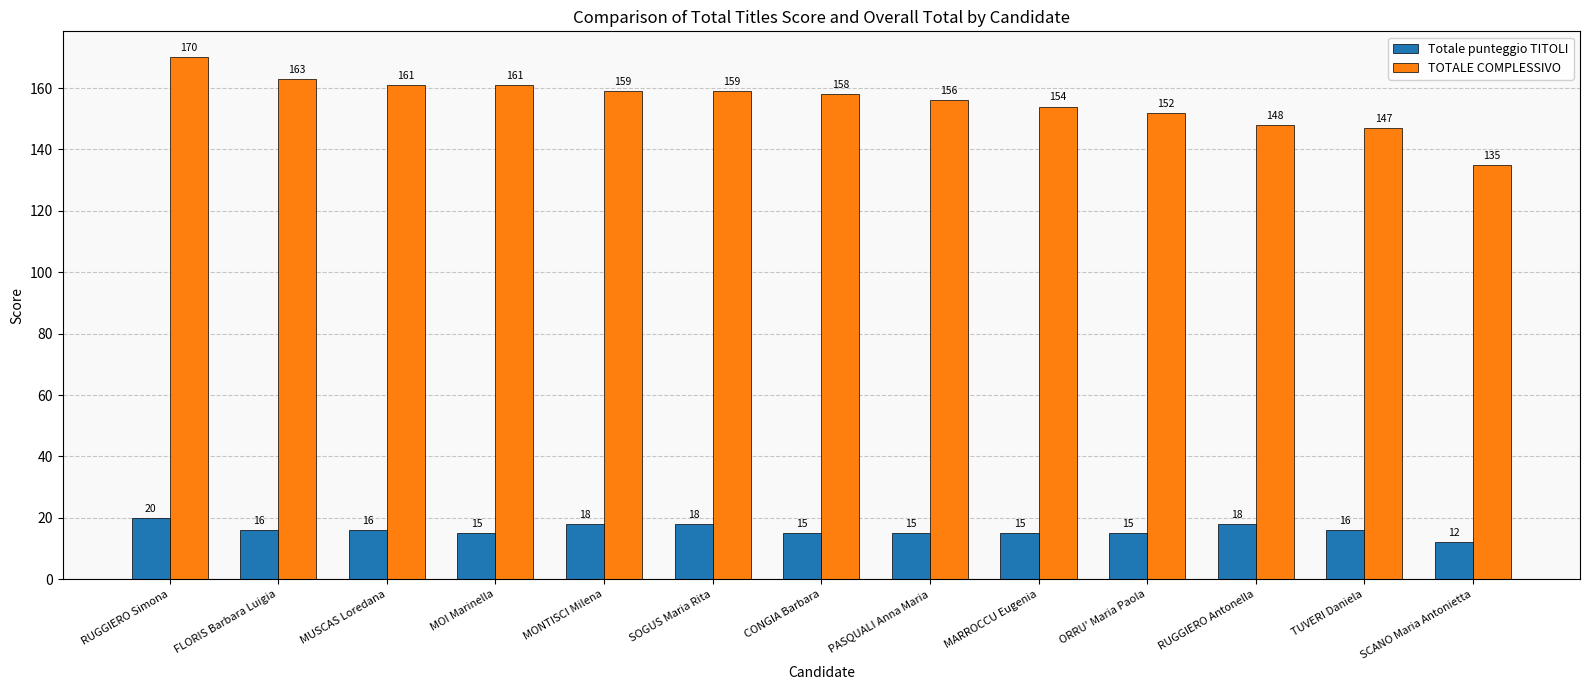

What is the sum of the TOTALE COMPLESSIVO values at MONTISCI Milena and ORRU' Maria Paola?

311